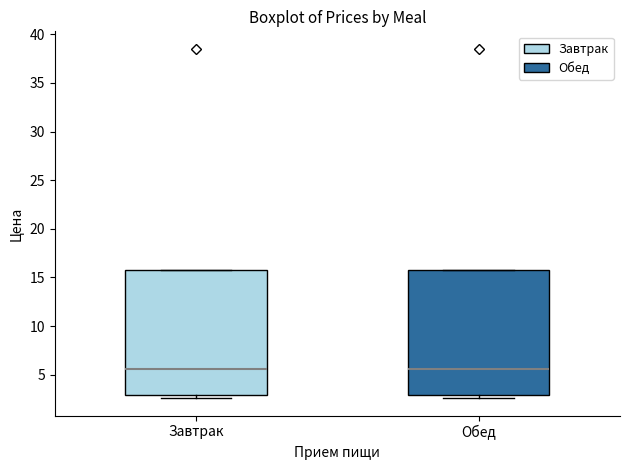

Where does the median line of the box for Обед sit on the y-axis? The values are not printed on the chart, so give them approximately, as read against the axis.

5.5